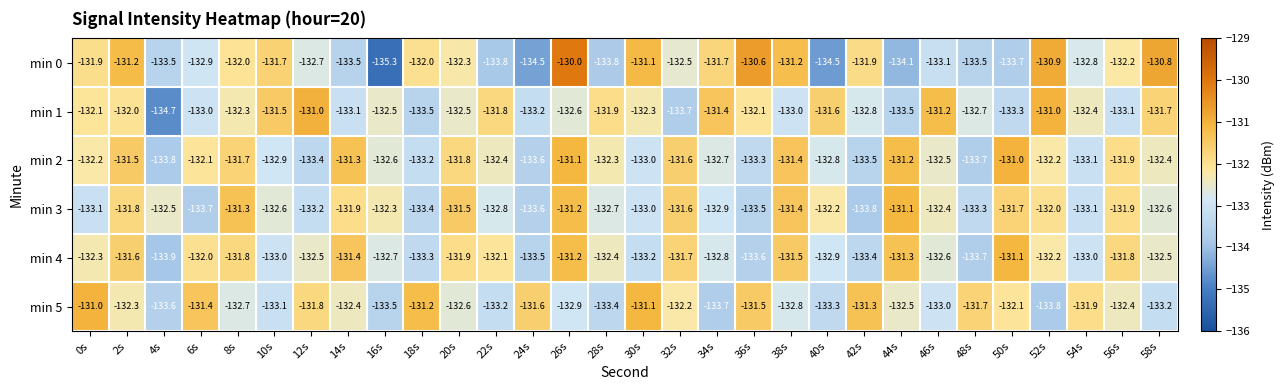

At which label is min 1 closest to -132?

2s